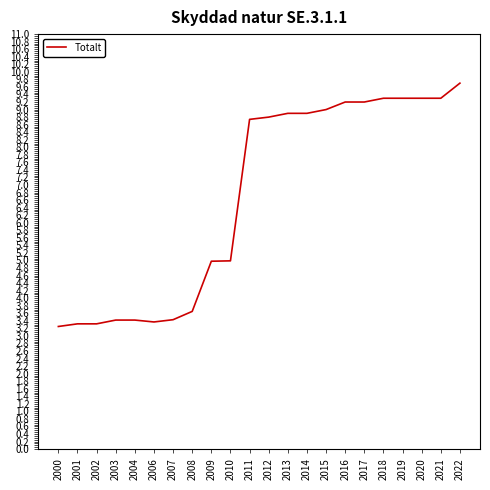

What value does the data have at 2004?

3.4